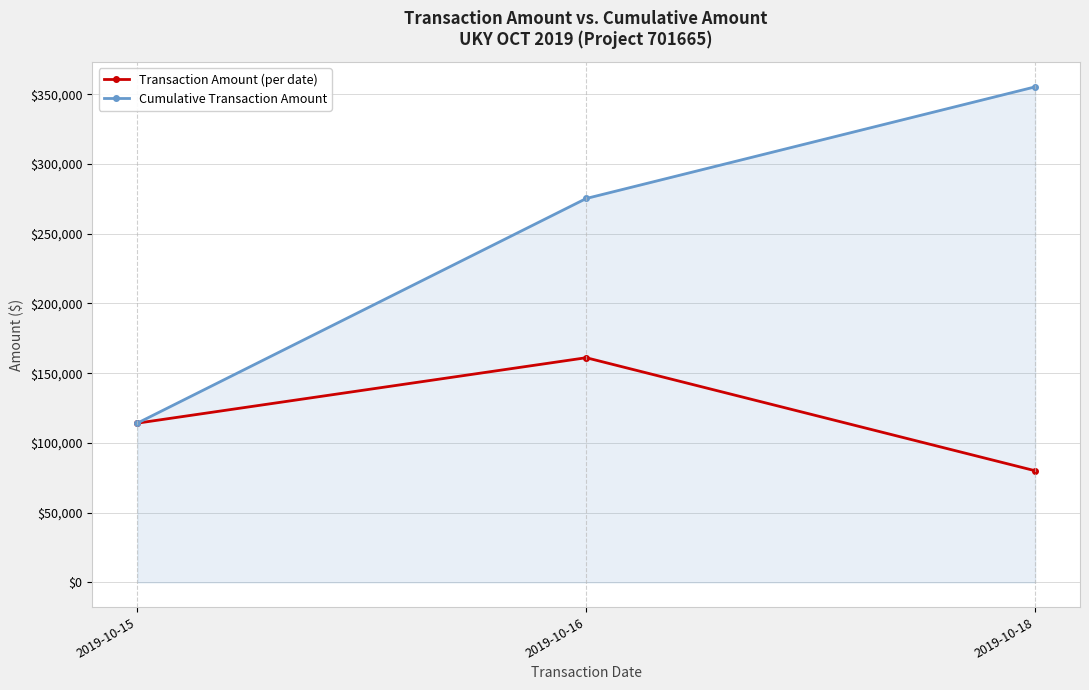

Does the chart have visible grid lines?

Yes